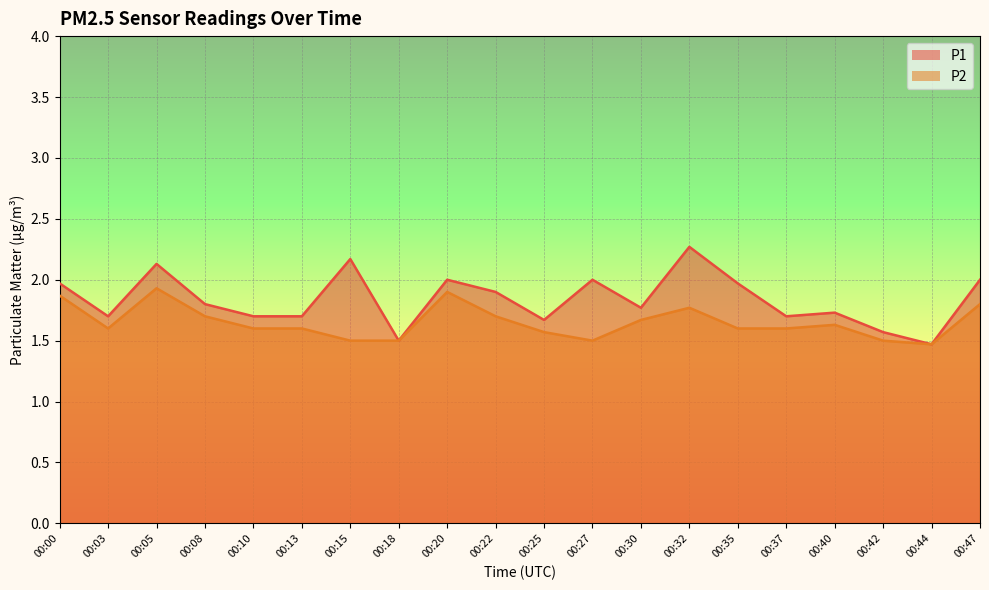

Is the value of P1 at 00:40 greater than the value of P2 at 00:37?

Yes